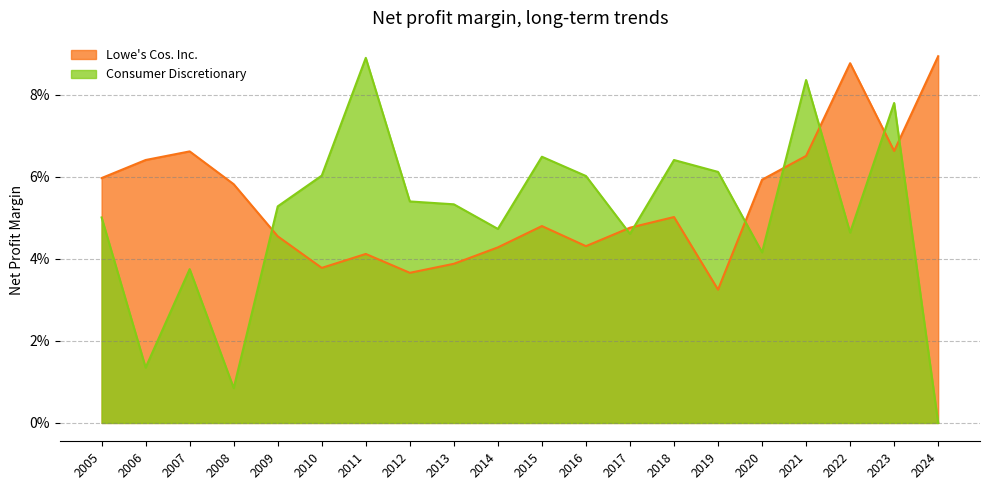

How many intersections are there between Lowe's Cos. Inc. and Consumer Discretionary?

8